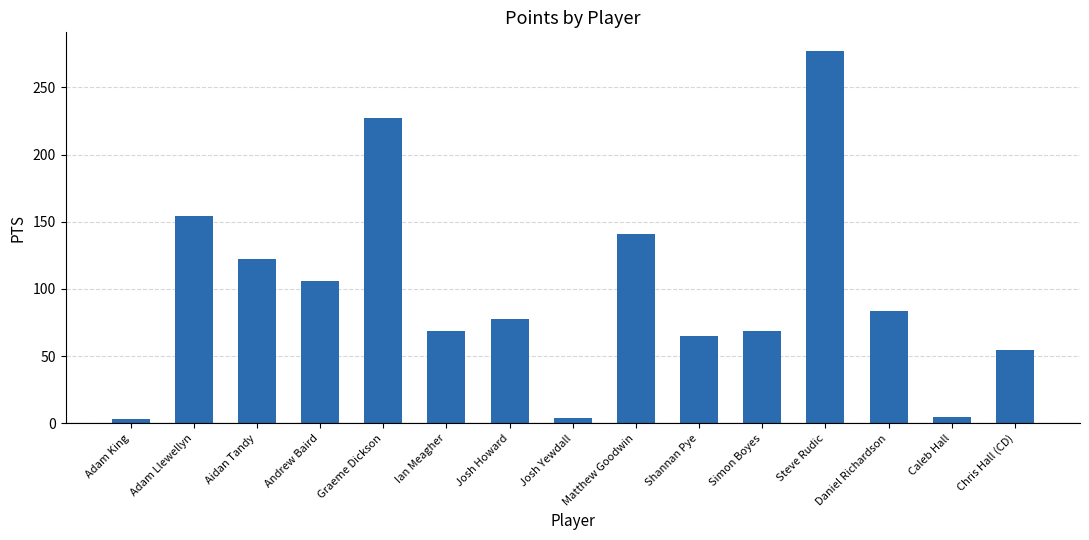

What is the difference between the second highest and minimum values?

224